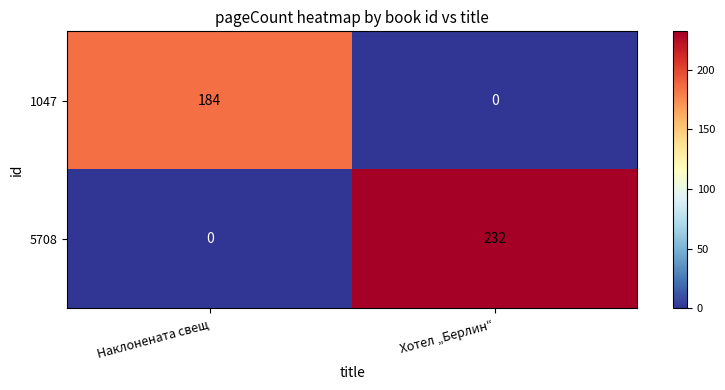

What is the maximum value for 1047?

184